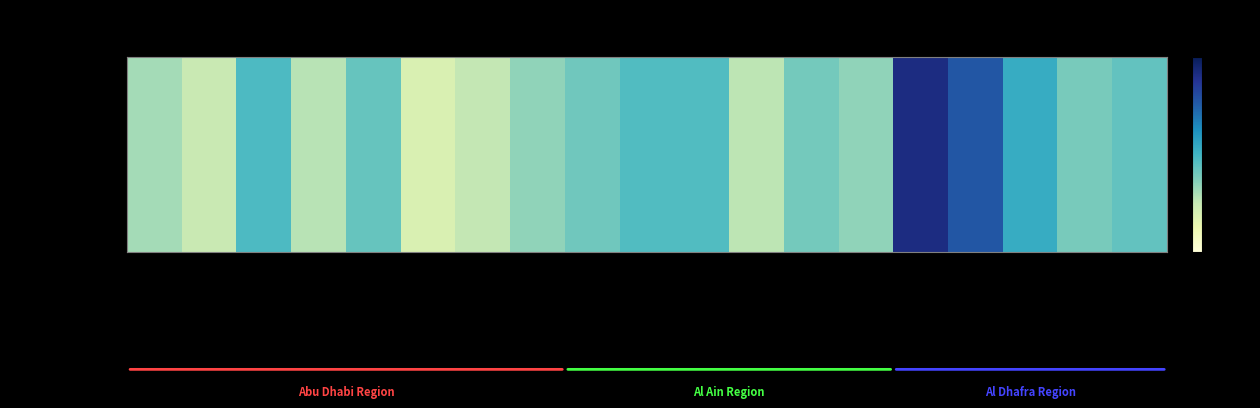

Rank the categories by value from highest to lowest.

Bida Zayed, Ruwais, Gayathi School, Hamdan Street, Al Ain Street, Al Qua'a, Habshan South, Mussafah, Al Ain Islamic Institute, Zakher, Liwa, Al Tawia, Bain Al Jessrain, Khadejah School, Baniyas School, Suweihan, Khalifa City, Khalifa School, Al Mafraq